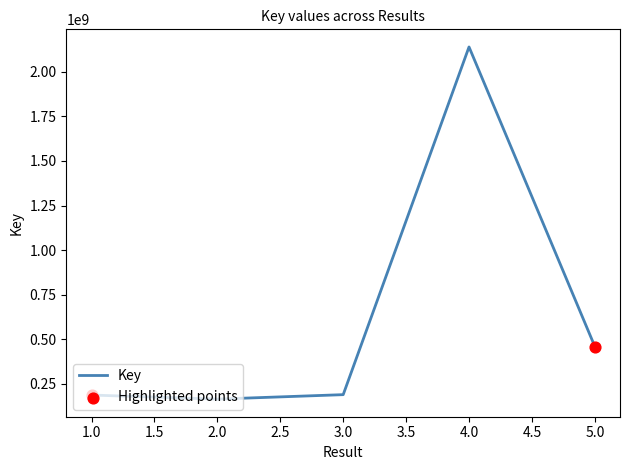

What is the change in value from 2.0 to 5.0?

+295266620